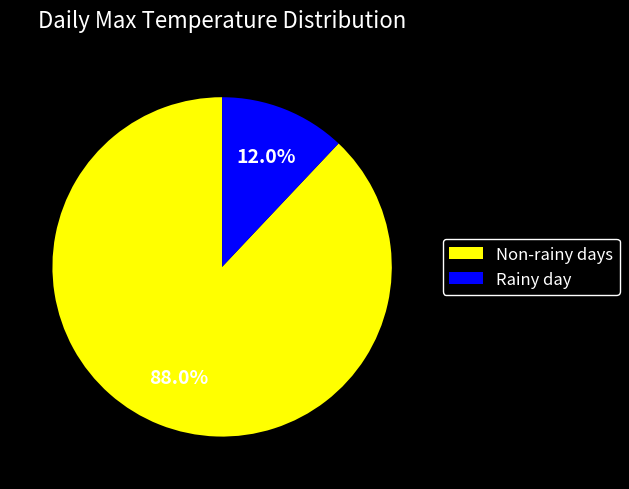

Combined, what portion of the pie is Non-rainy days and Rainy day?

100.0%